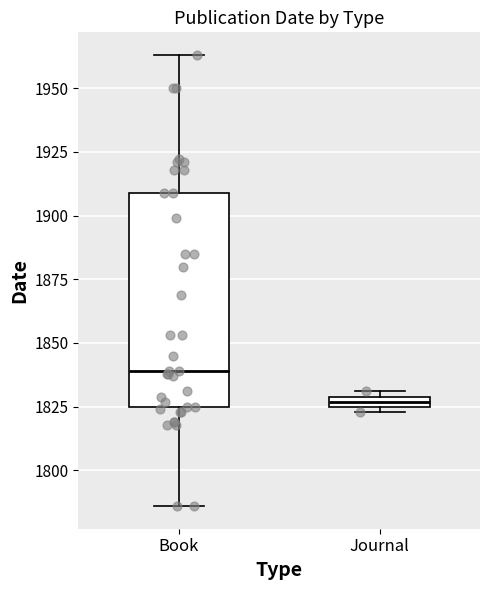

Comparing the boxes themselves (not the whiskers), which one is the tallest?

Book